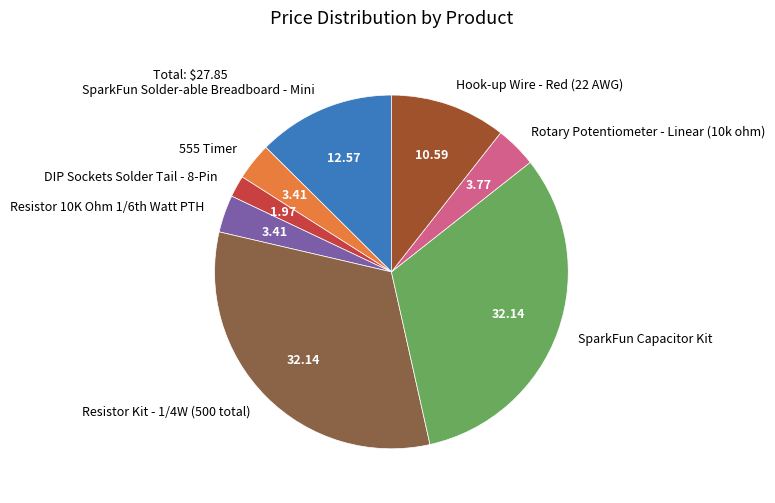

Does Hook-up Wire - Red (22 AWG) represent more than half of the total?

No